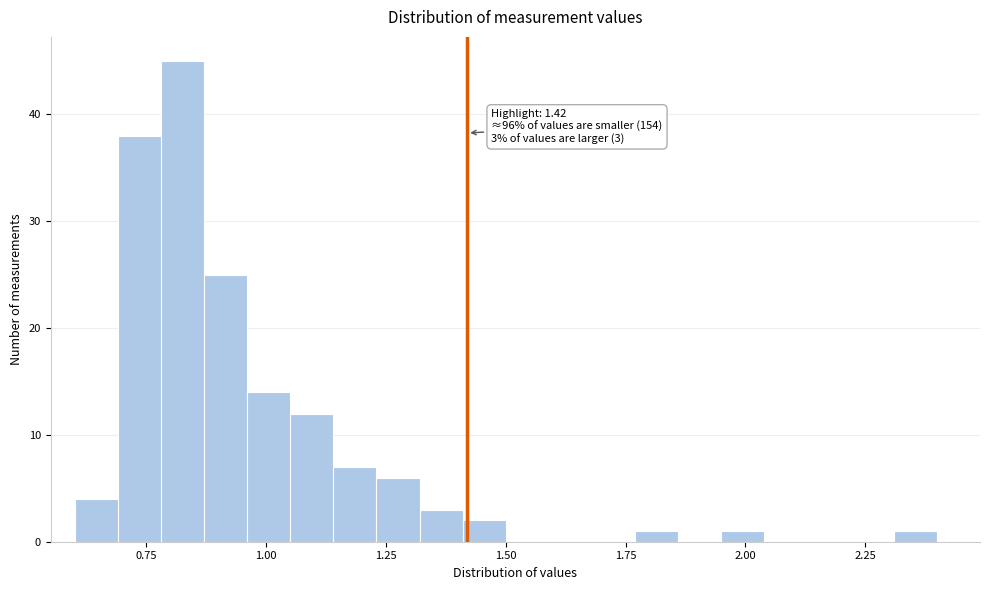

Around what value on the x-axis is the tallest bar? Give the approximate position of its centre, as read against the axis.

0.85